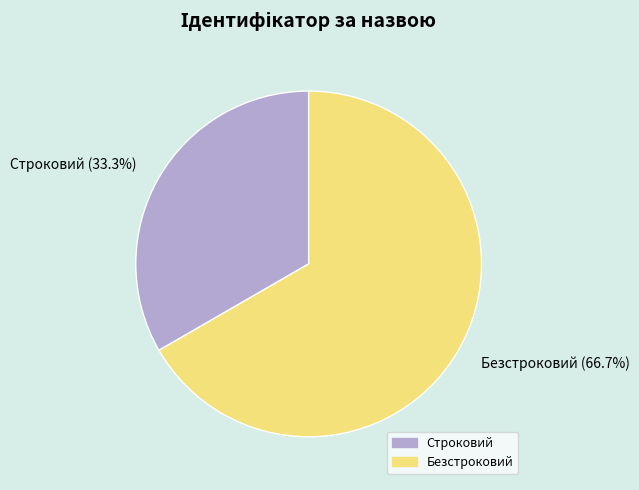

To the nearest percent, what portion does Строковий represent?

33%